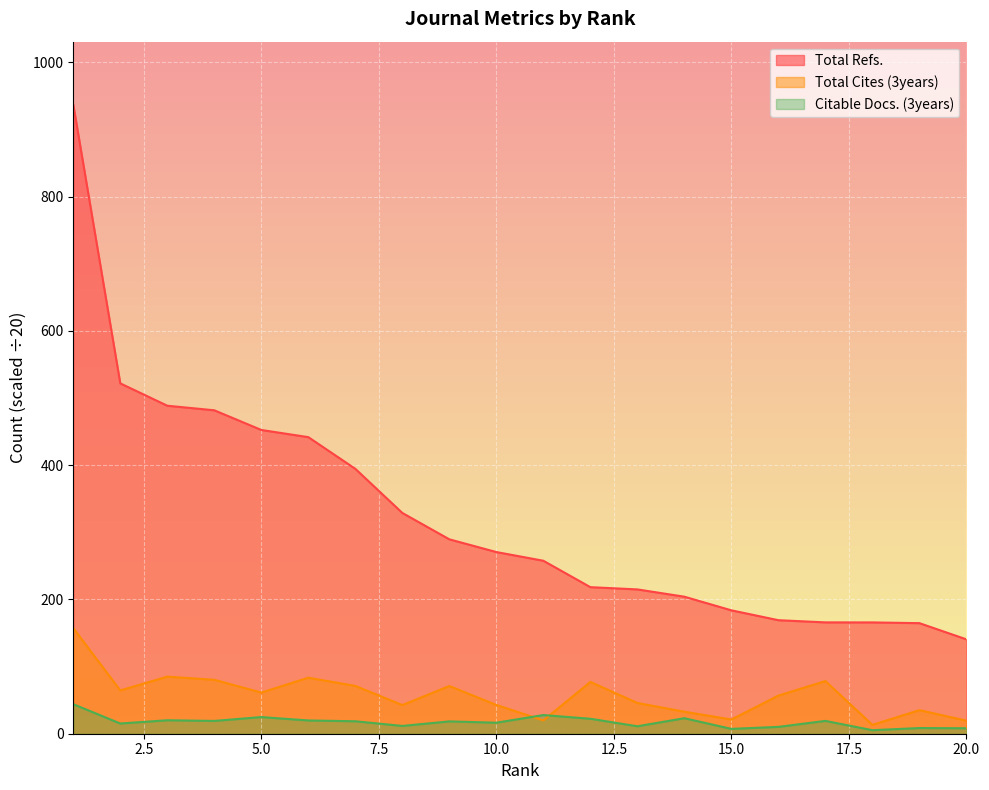

What is the difference between the Total Refs. values at 7 and 11?

136.9